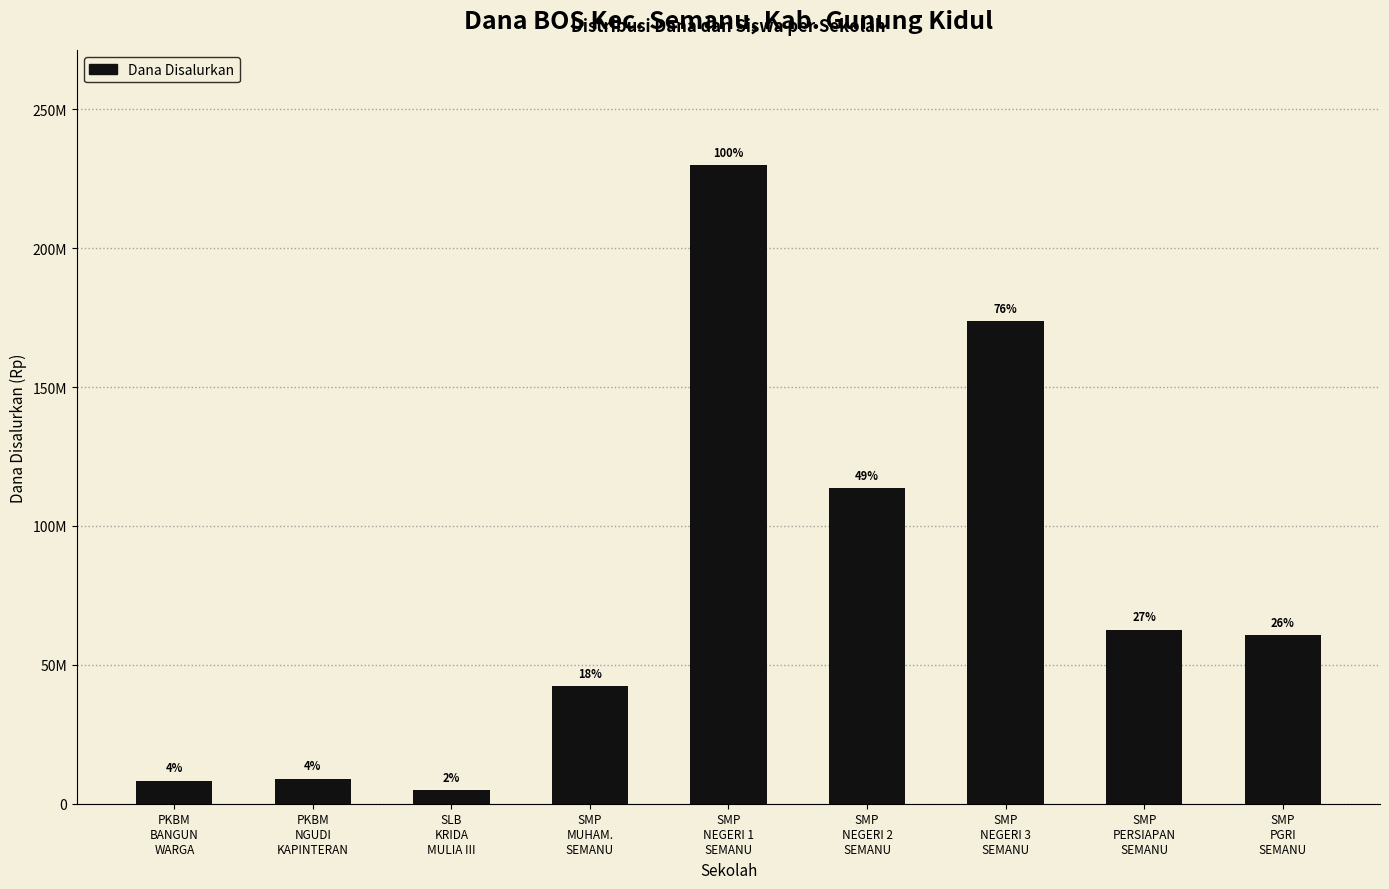

What position from the left is PKBM
BANGUN
WARGA?

1